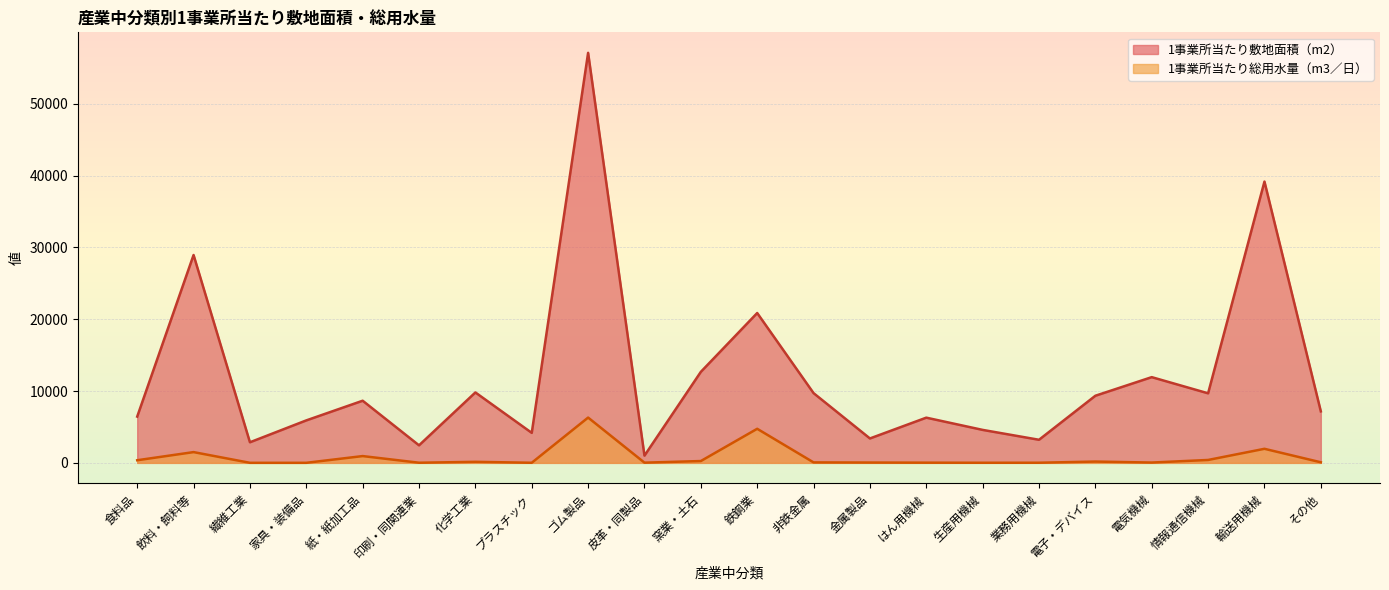

What is the value of the 1事業所当たり敷地面積（m2） point at the 10th from the left?

1007.6